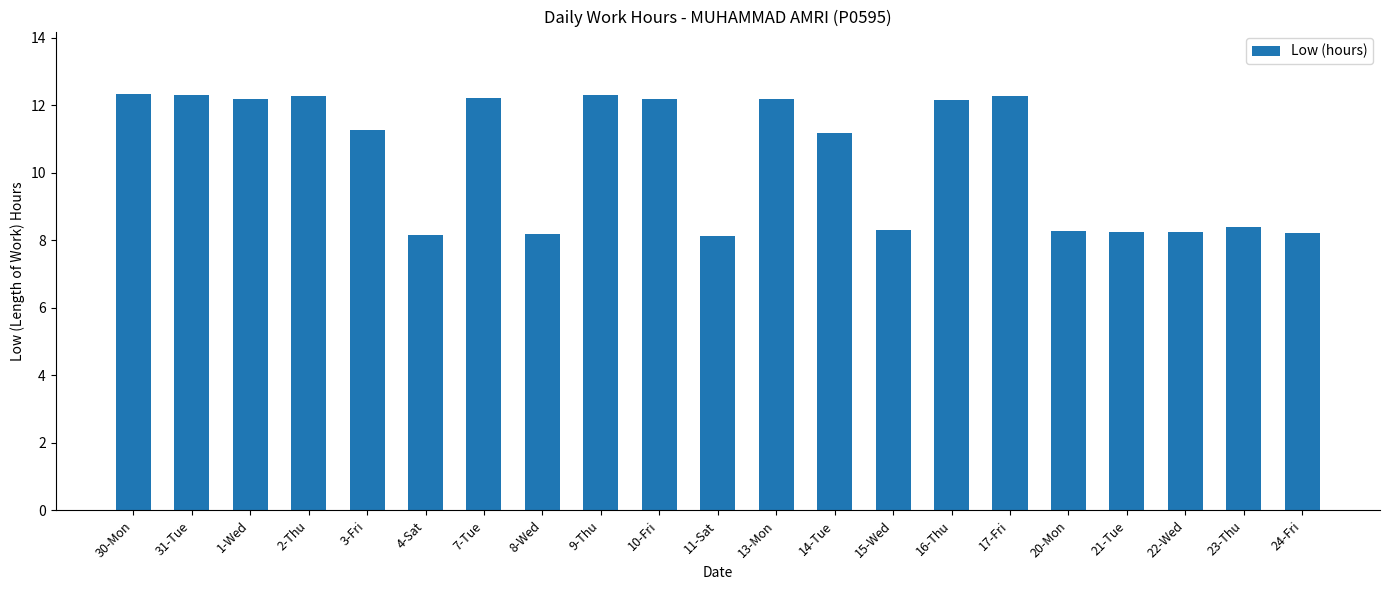

What is the sum of all values?

218.9